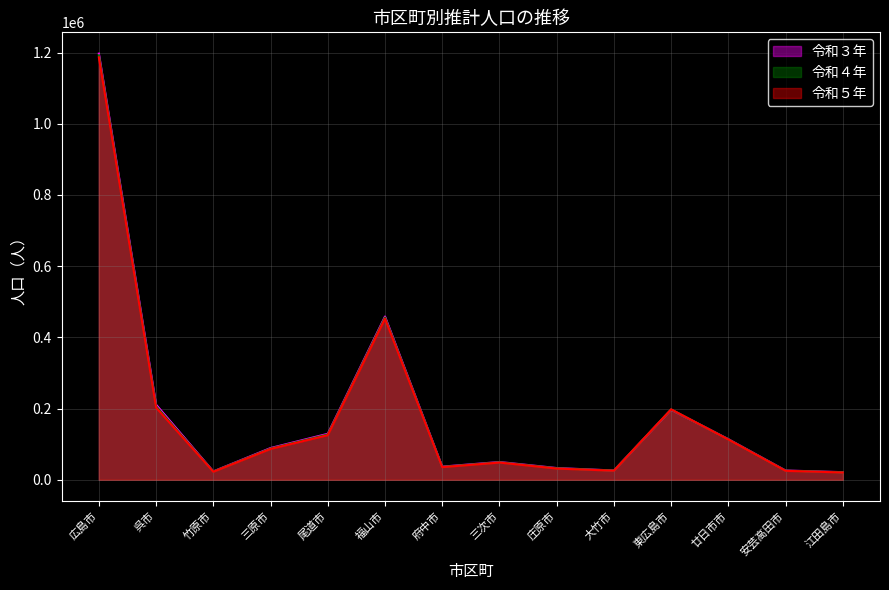

Reading right to left, what are all the values shown in this chart?

令和３年: 江田島市=21398	安芸高田市=26076	廿日市市=114038	東広島市=196875	大竹市=26092	庄原市=32979	三次市=49985	府中市=36959	福山市=458538	尾道市=129151	三原市=89125	竹原市=23575	呉市=210877	広島市=1196932
令和４年: 江田島市=20954	安芸高田市=25558	廿日市市=113445	東広島市=197496	大竹市=25854	庄原市=32292	三次市=49163	府中市=36243	福山市=455786	尾道市=127235	三原市=87808	竹原市=23113	呉市=206536	広島市=1192311
令和５年: 江田島市=20501	安芸高田市=25126	廿日市市=113141	東広島市=197922	大竹市=25530	庄原市=31579	三次市=48377	府中市=35530	福山市=452510	尾道市=125364	三原市=86646	竹原市=22575	呉市=202867	広島市=1186597